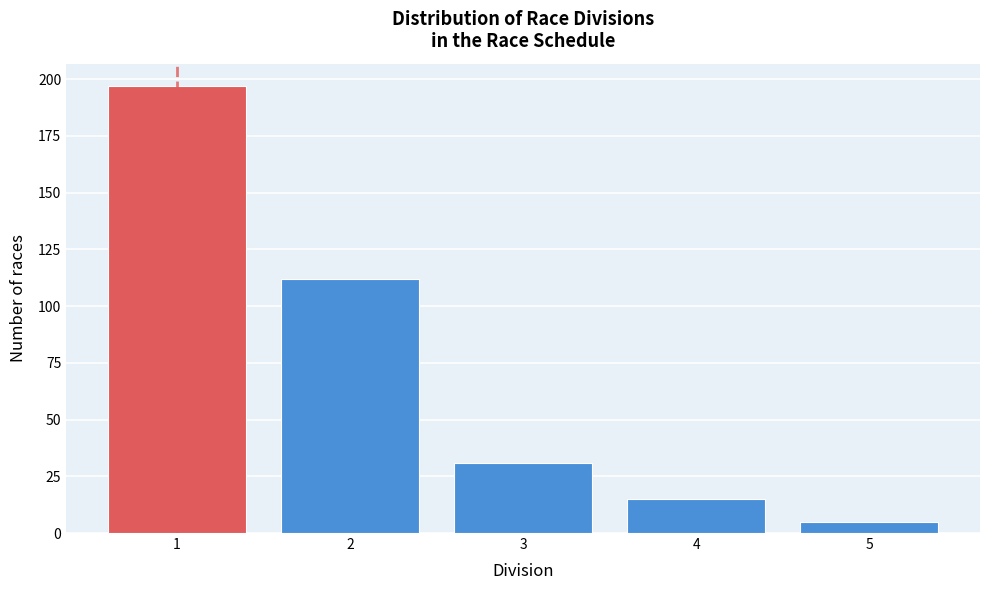

Reading left to right, list all the values displayed in this chart.

1=197	2=112	3=31	4=15	5=5